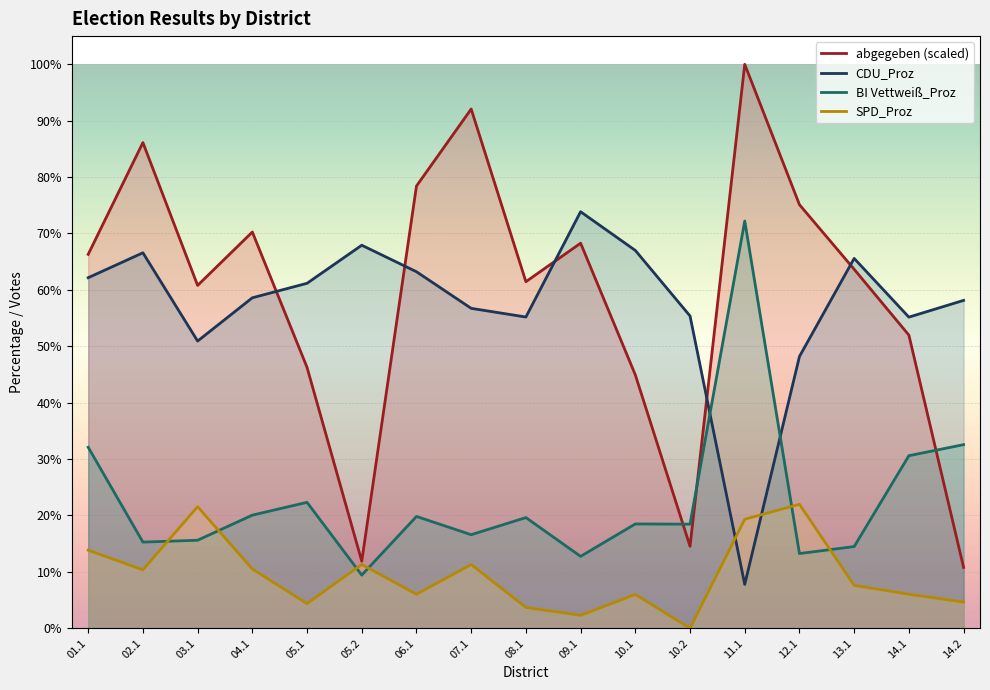

What position from the left is 14.1?

16